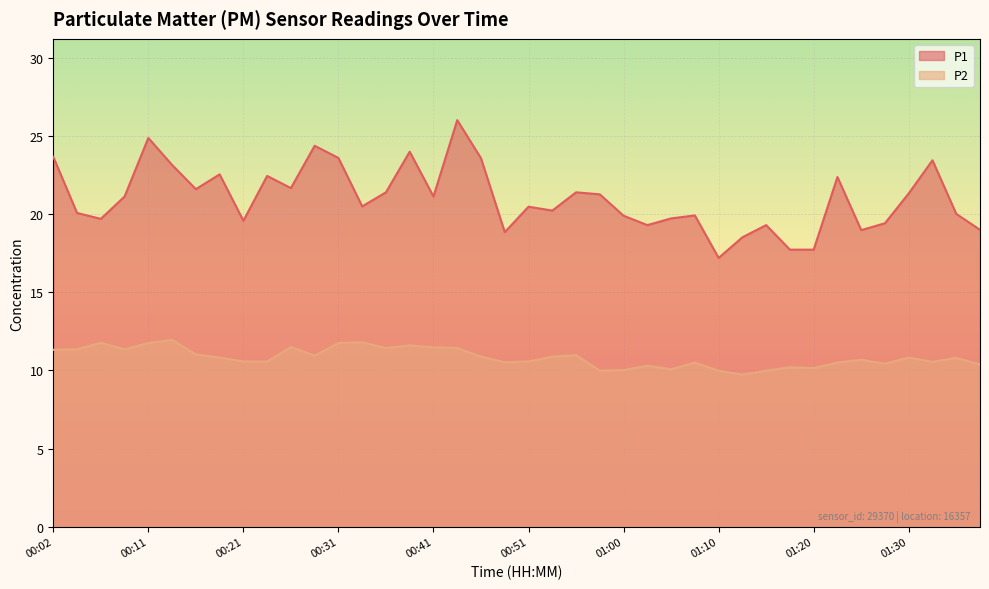

What are all the series names shown in the legend?

P1, P2